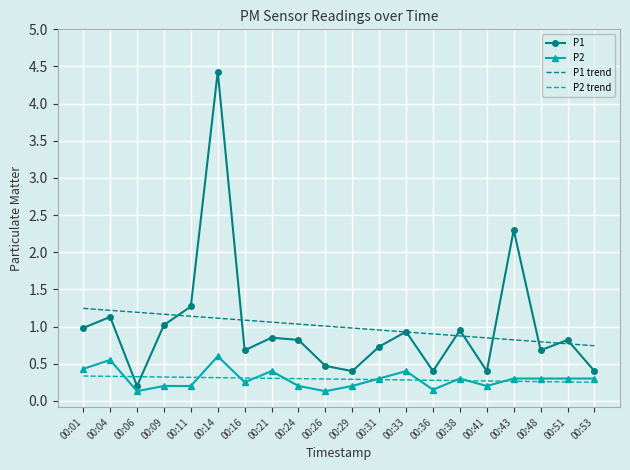

List the series in order of their peak value, lowest first.

P2 trend, P2, P1 trend, P1